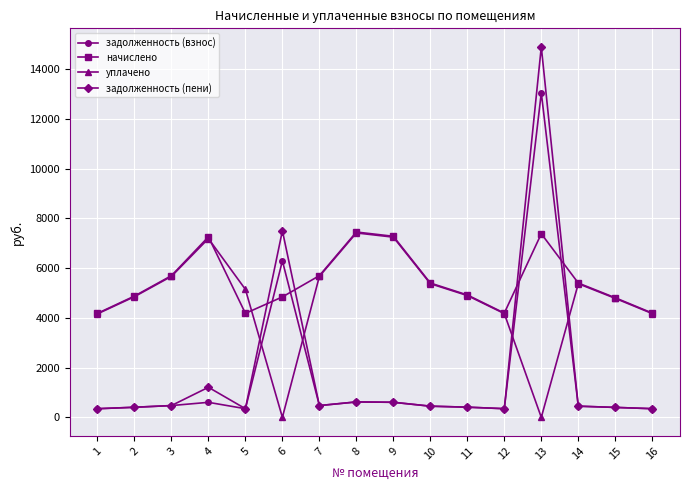

How many values in the начислено series exceed 5397?

8